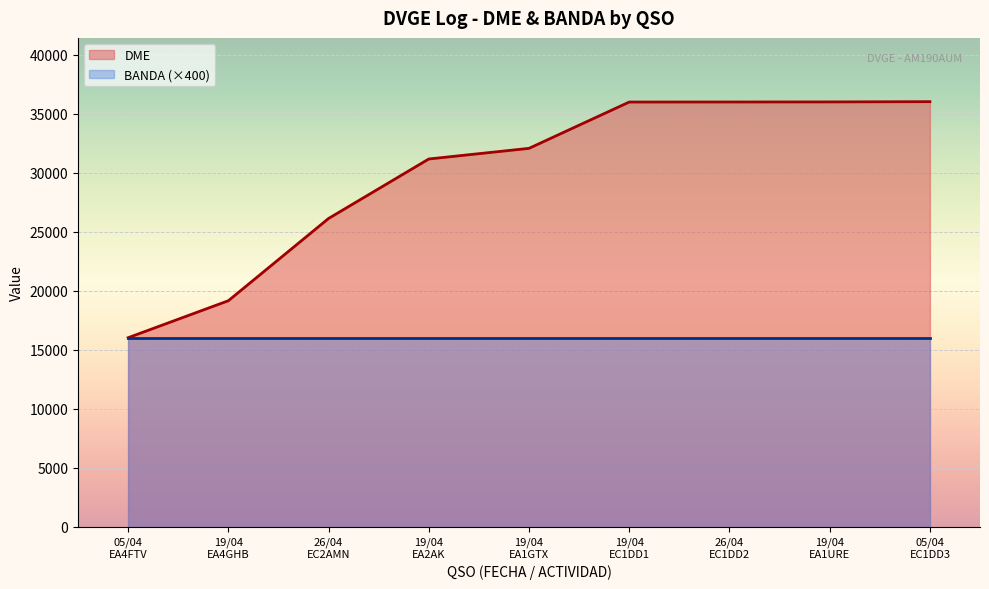

Which series has the largest range (max minus min)?

DME